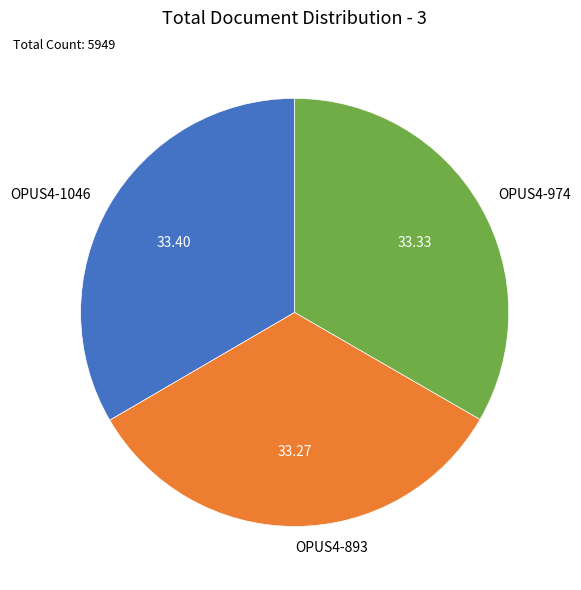

Combined, do OPUS4-1046 and OPUS4-893 account for over 50%?

Yes